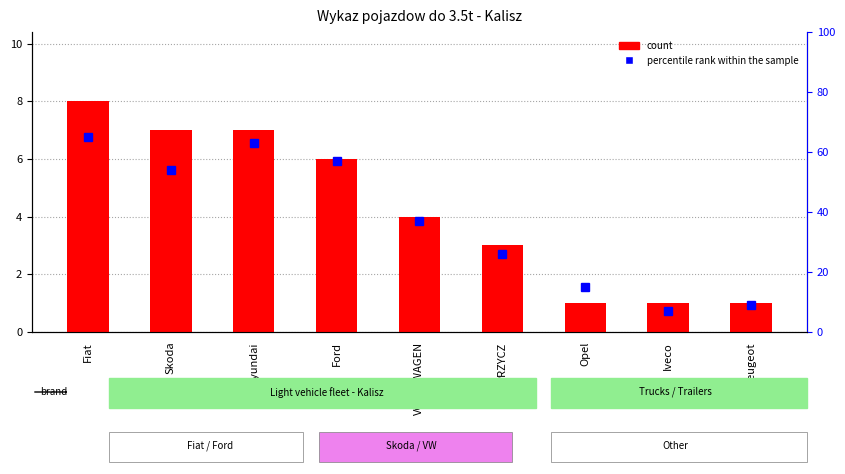

At which label does count reach its minimum?

Opel